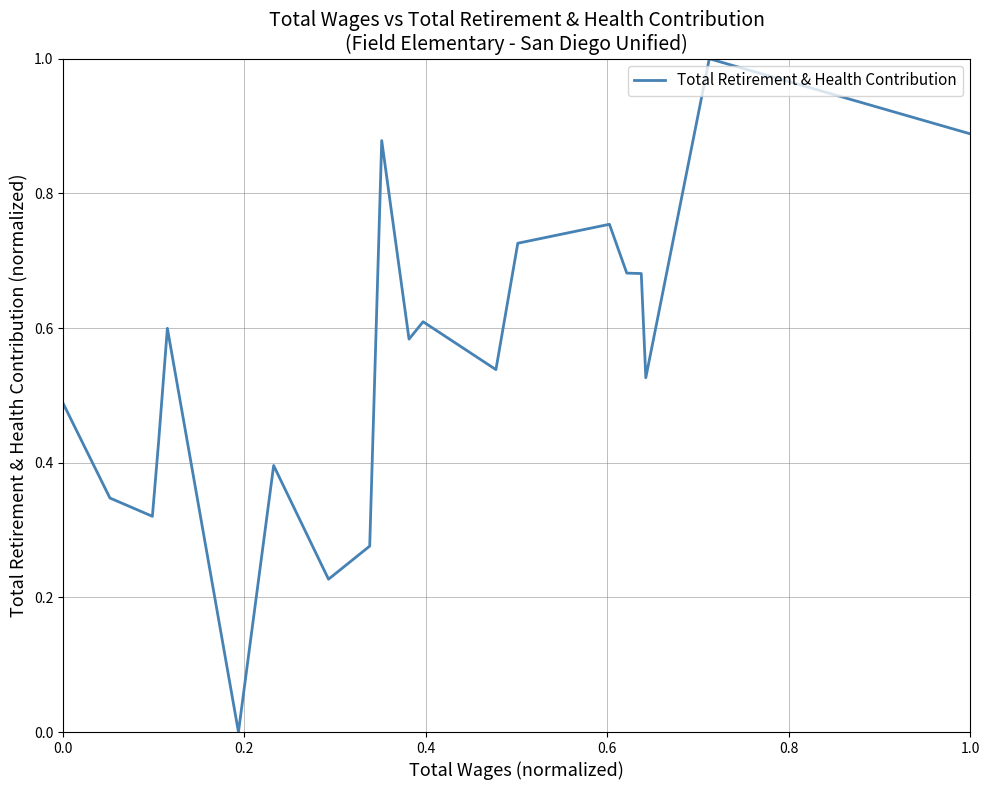

True or false: there are more than 2 points higher than both neighbors.

True